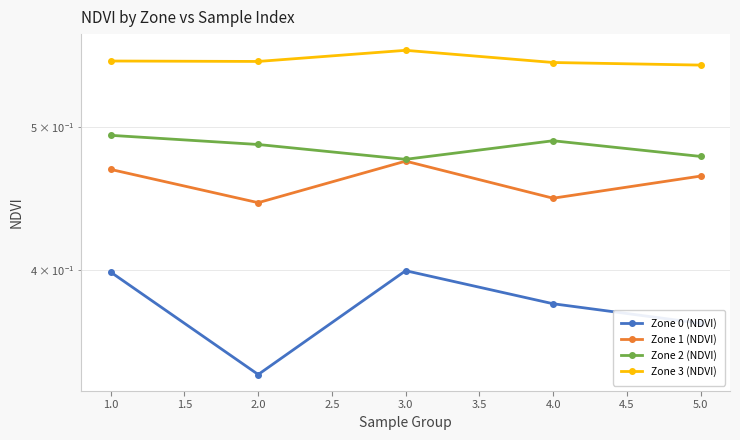

The value of Zone 2 (NDVI) at 5.0 is 0.7. True or false?

False